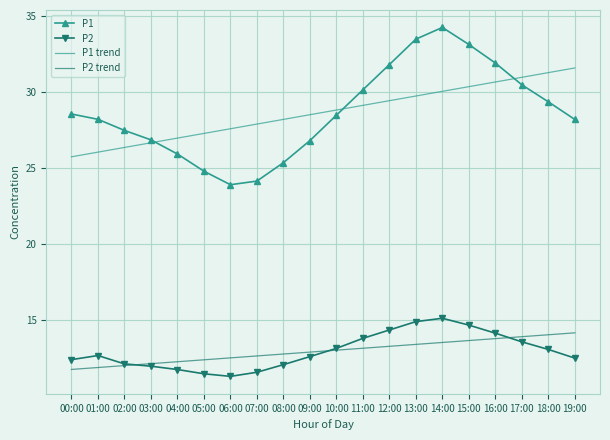

What is the difference between the maximum and minimum values in the P1 trend series?

5.8